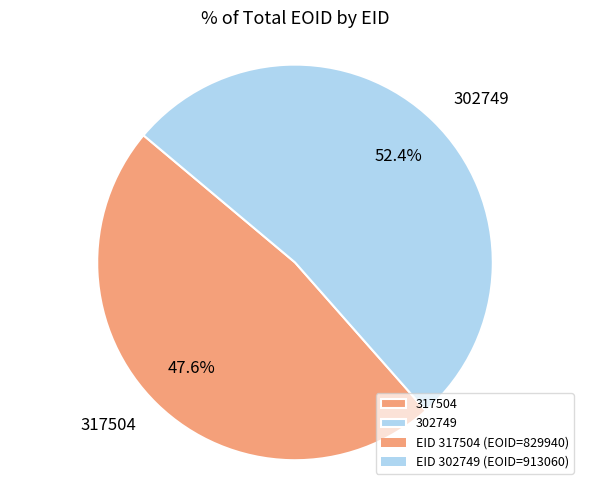

Rank the categories by value from lowest to highest.

317504, 302749